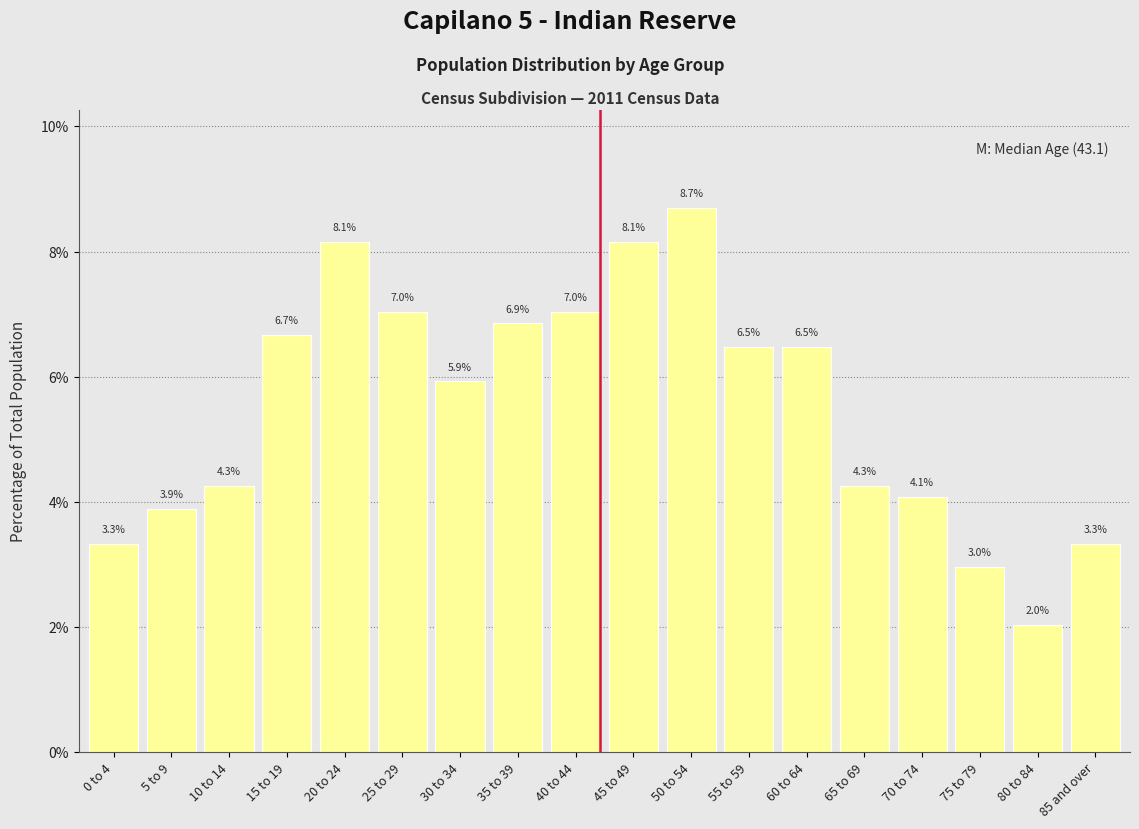

Reading right to left, list all the values displayed in this chart.

85 and over=3.3	80 to 84=2.0	75 to 79=3.0	70 to 74=4.1	65 to 69=4.3	60 to 64=6.5	55 to 59=6.5	50 to 54=8.7	45 to 49=8.1	40 to 44=7.0	35 to 39=6.9	30 to 34=5.9	25 to 29=7.0	20 to 24=8.1	15 to 19=6.7	10 to 14=4.3	5 to 9=3.9	0 to 4=3.3